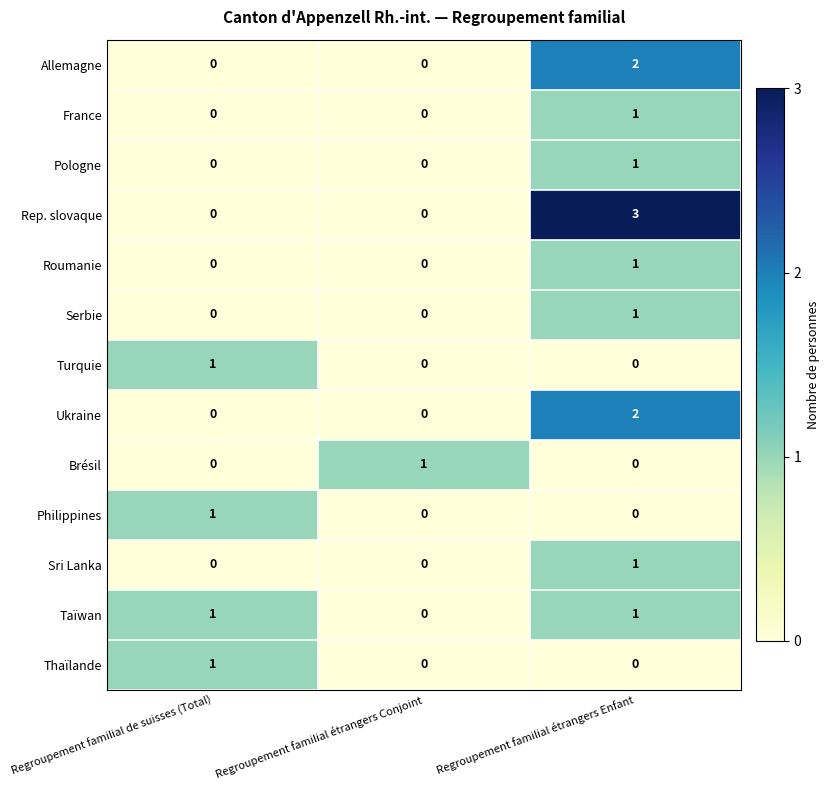

Is it true that Philippines equals 1 at Regroupement familial de suisses (Total)?

True